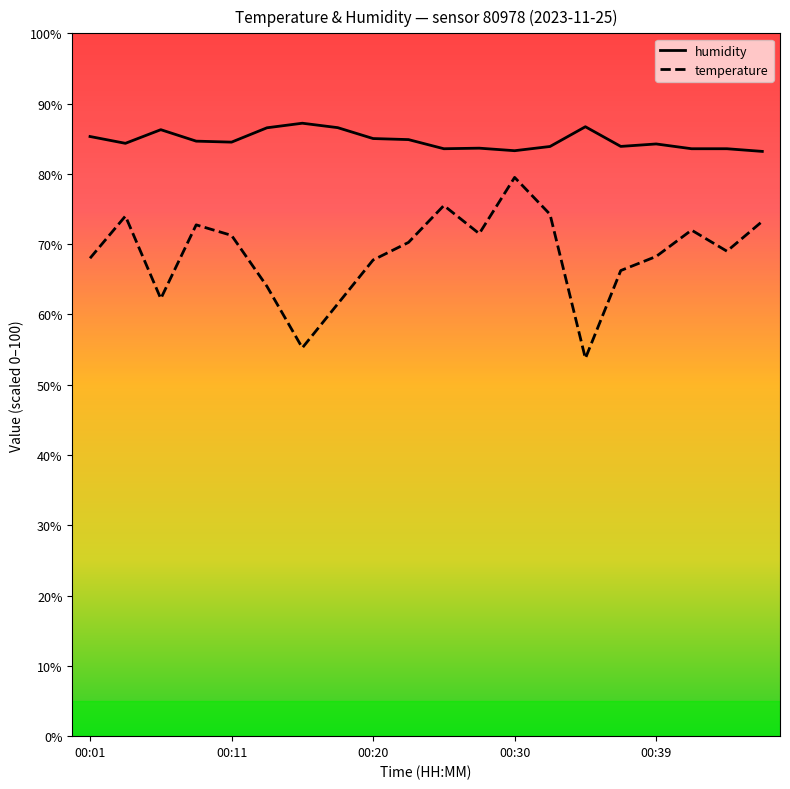

True or false: humidity and temperature cross at least once.

False